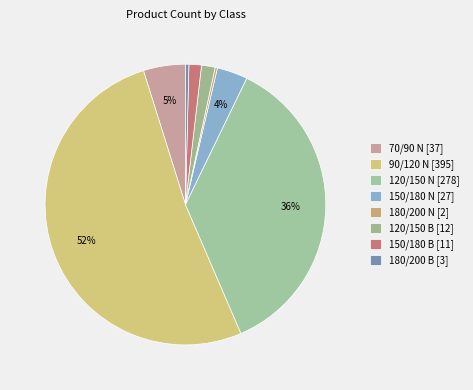

Which slice is the smallest?

180/200 NORMAL